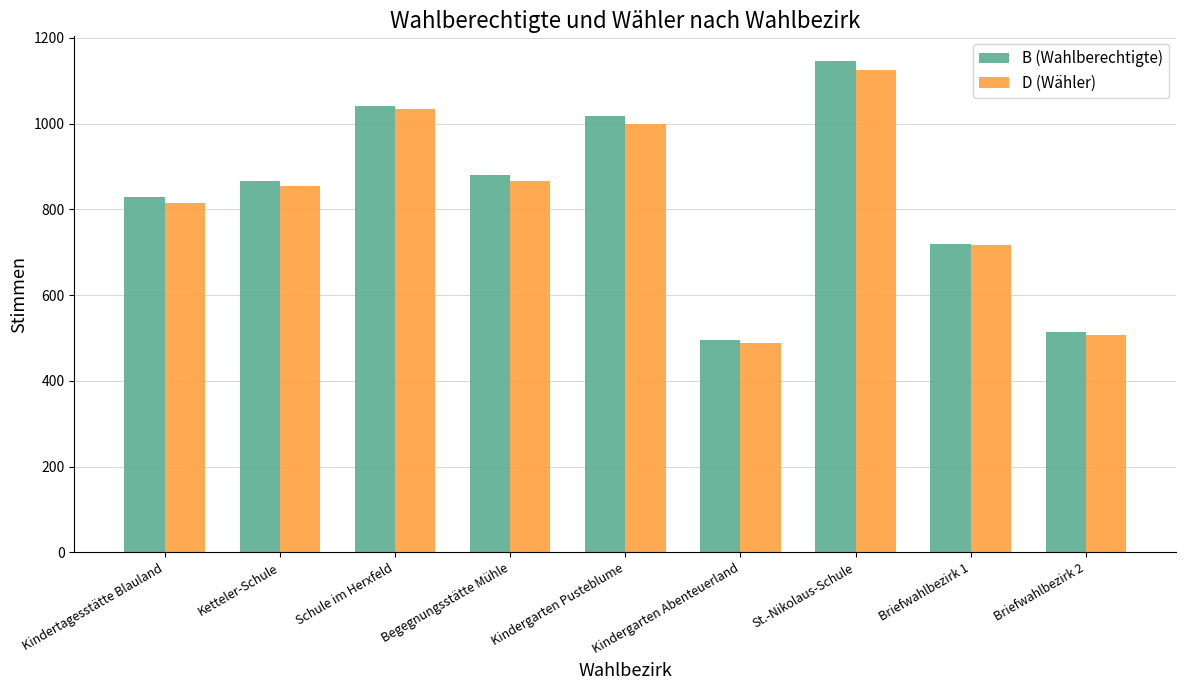

Rank the series by their maximum value, from lowest to highest.

D (Wähler), B (Wahlberechtigte)